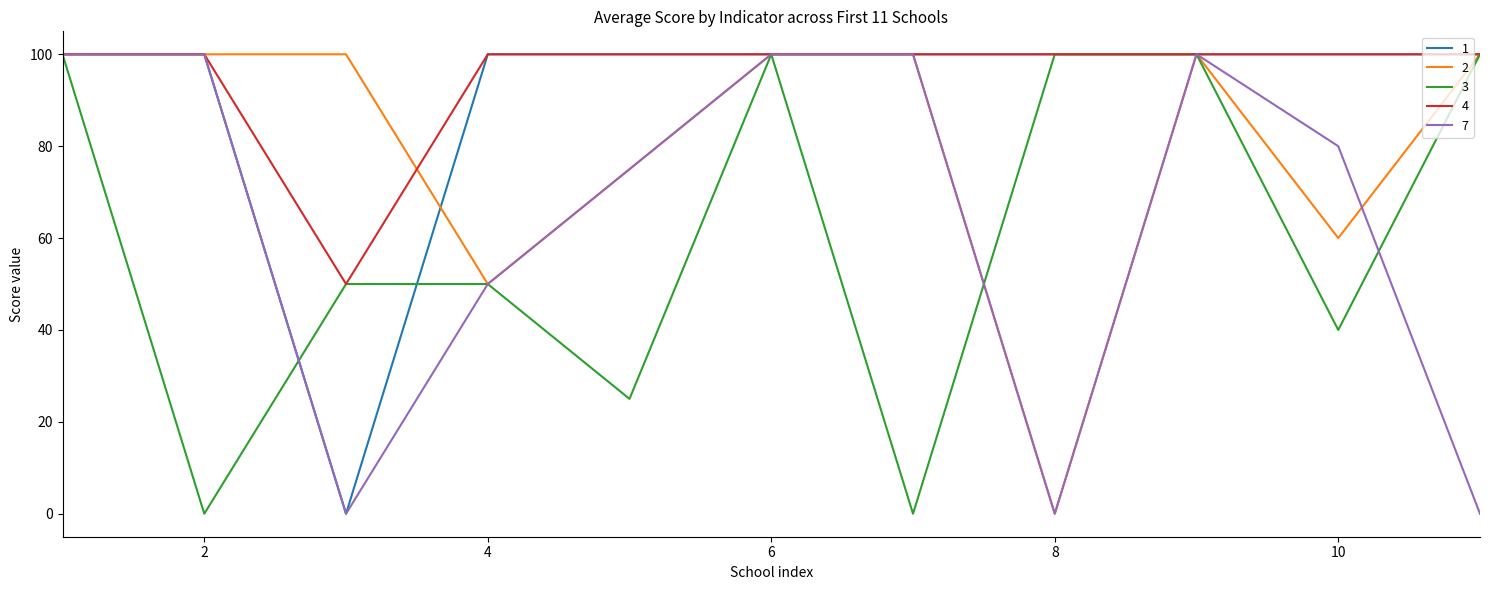

What is the maximum value for 4?

100